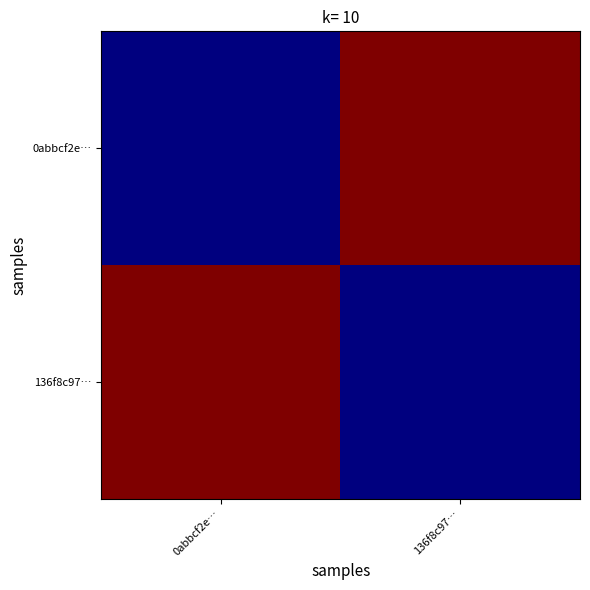

What is the total value across all series at 0abbcf2e…?

28